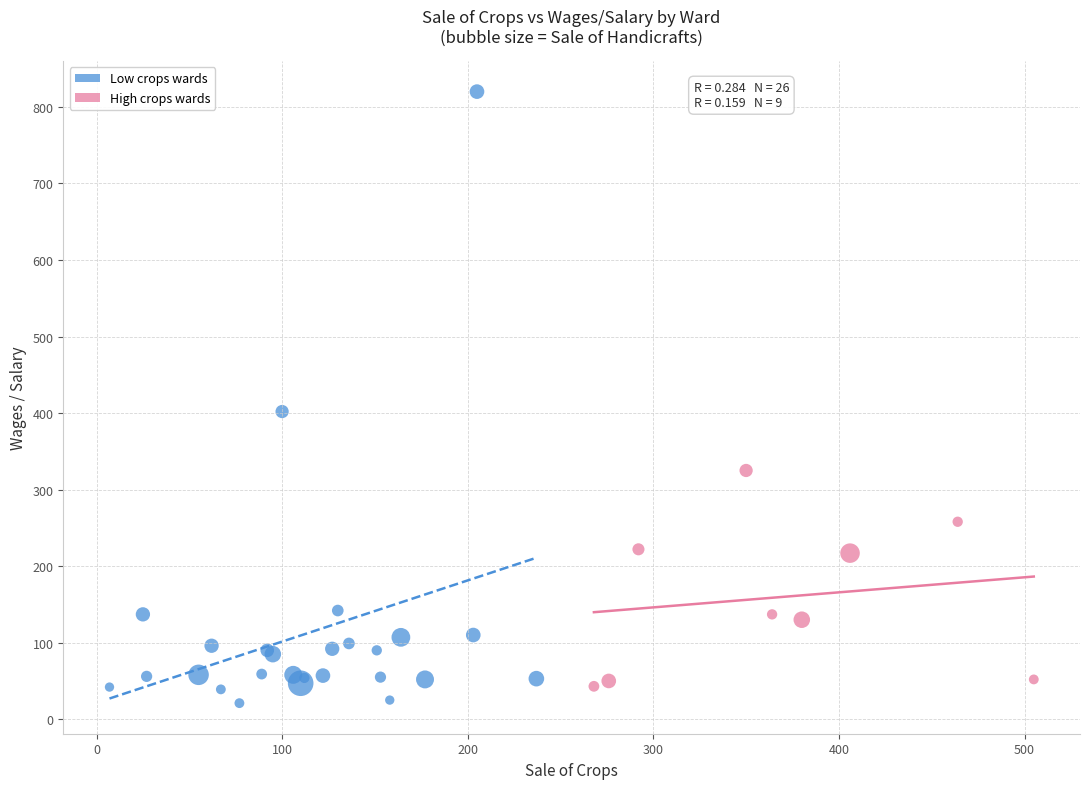

Which series has the largest Y range (max minus min)?

Low crops wards